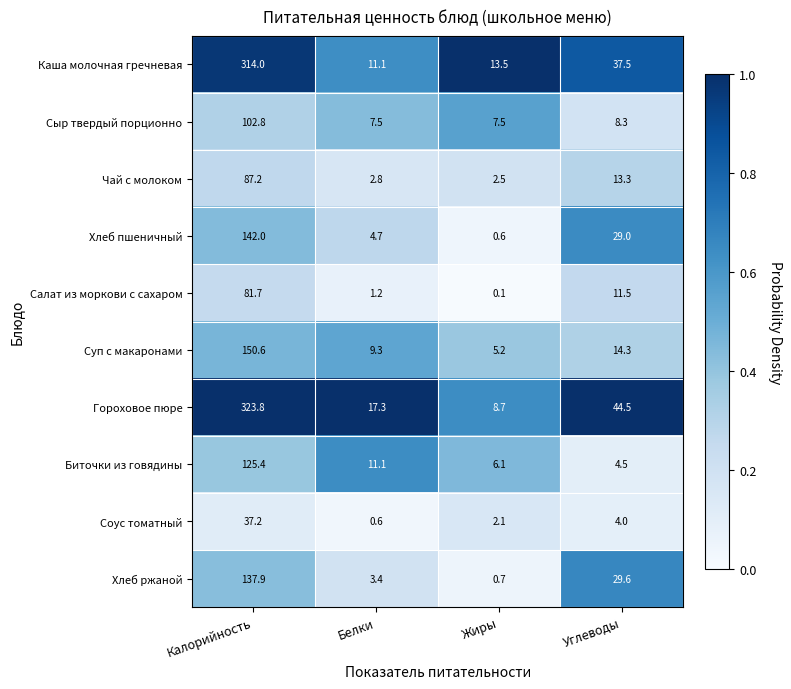

What is the sum of all Соус томатный values?

43.9